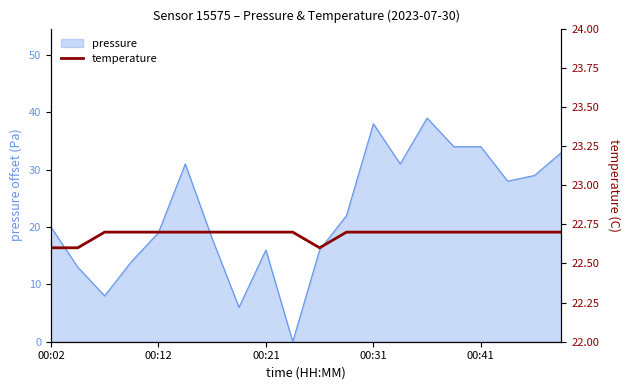

The value at 18 is 12.1. True or false?

False